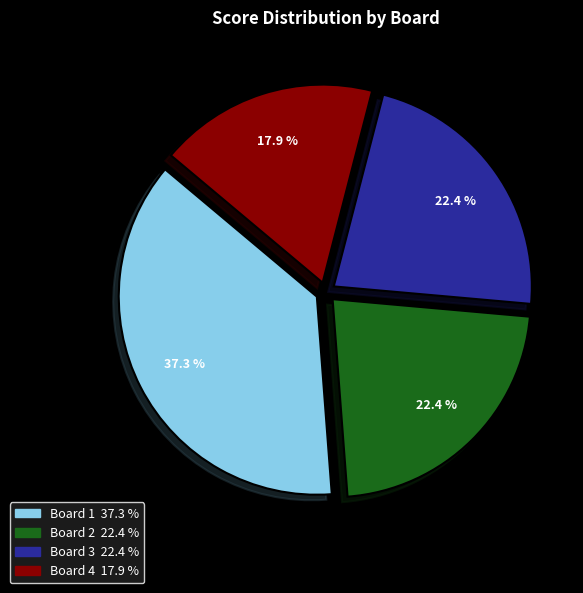

True or false: Board 1 accounts for 37% of the total.

True